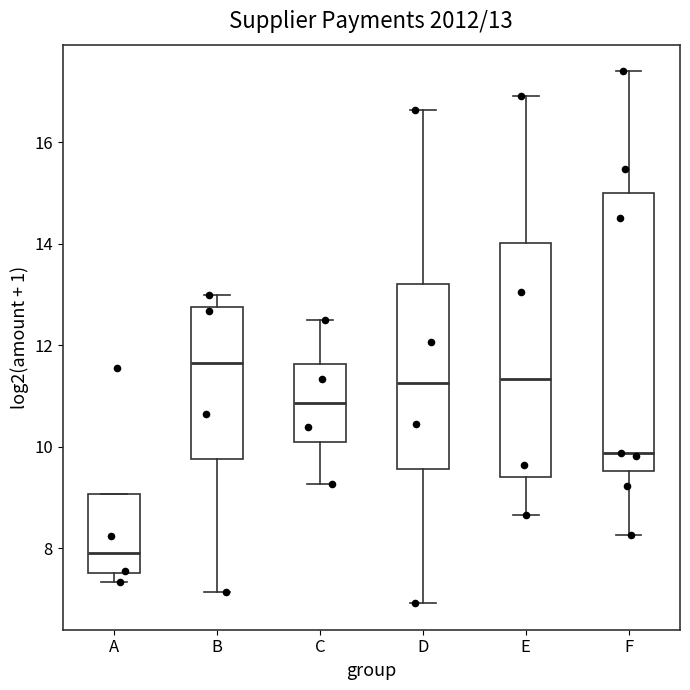

Which box has the highest median line?

B